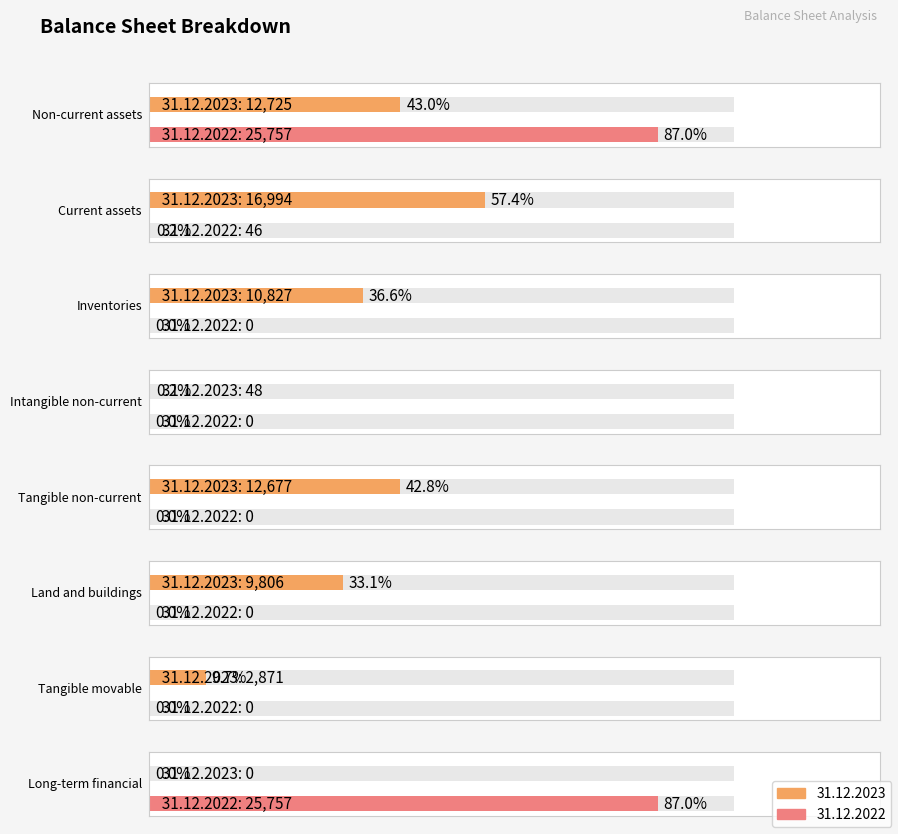

What is the average value of the 31.12.2023 series?

8244